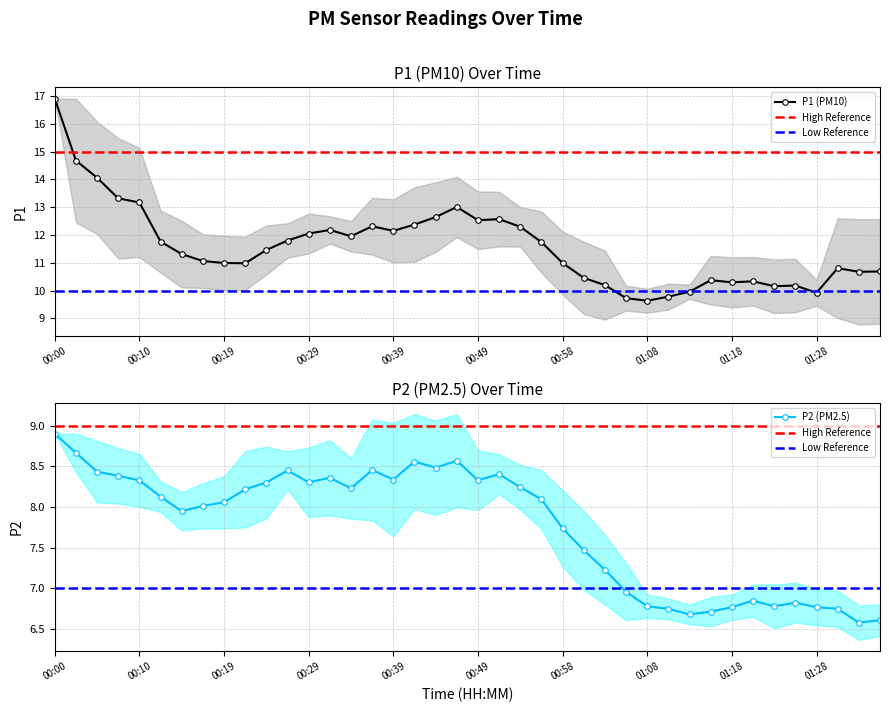

What is the difference between the highest and lowest values at 00:27?

3.6